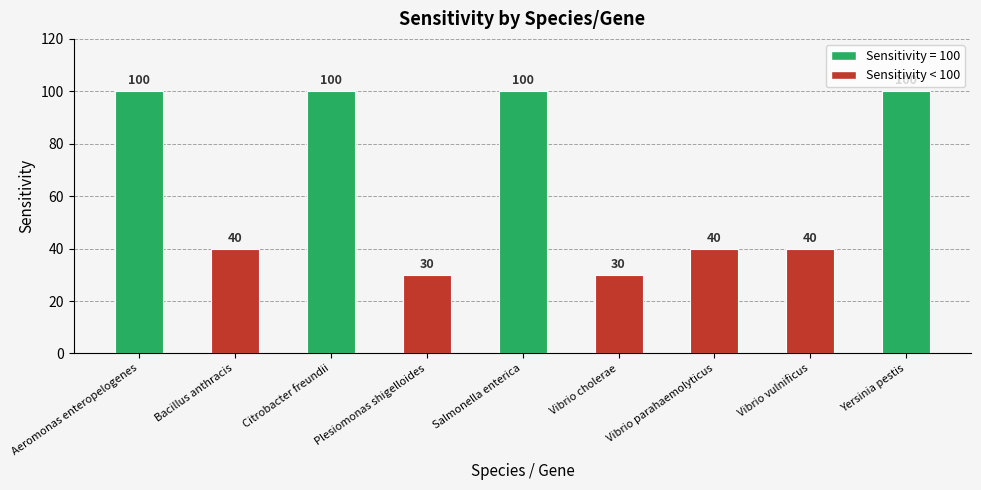

What is the difference between the second highest and minimum values?

70